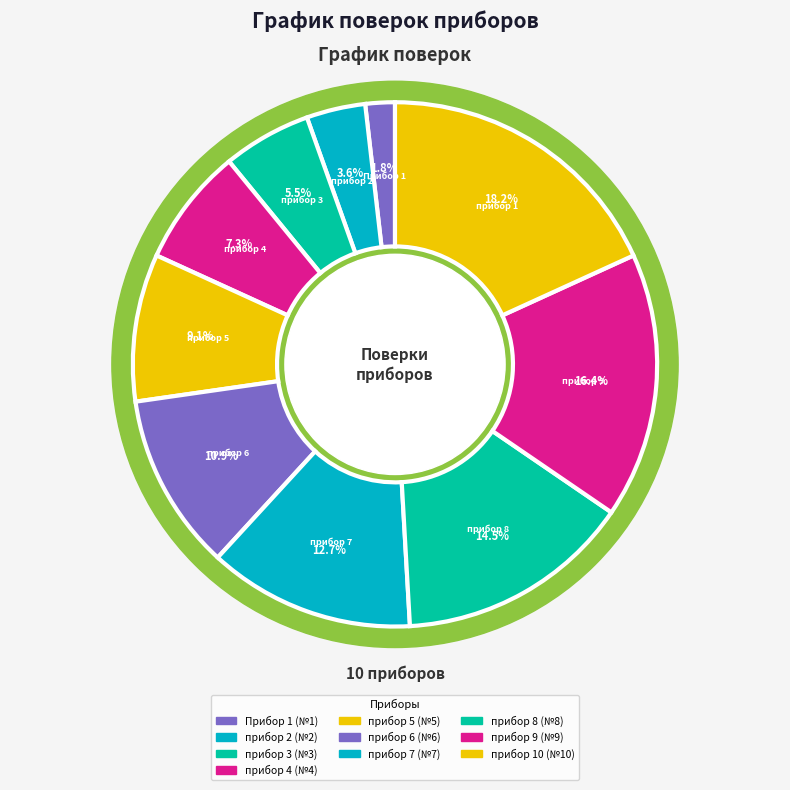

How many slices are in this pie chart?

10